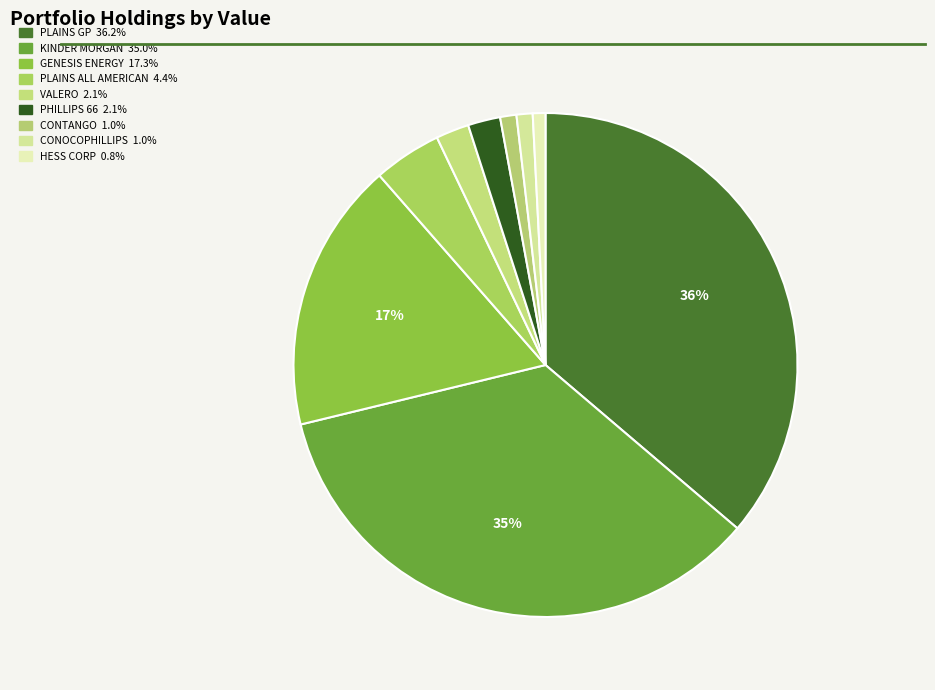

Does any single category account for the majority?

No